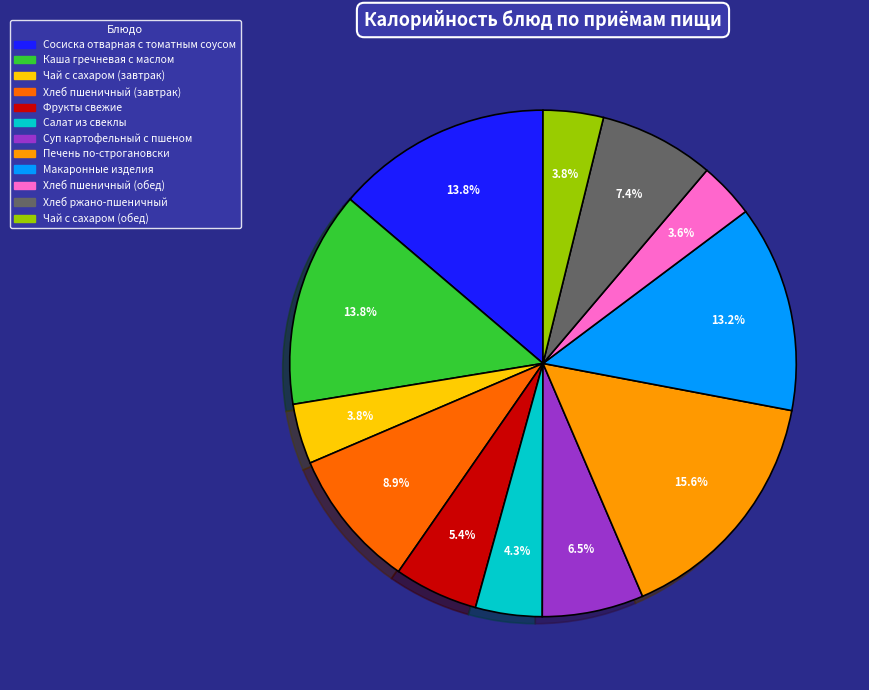

To the nearest percent, what percentage of the pie is Фрукты свежие?

5%